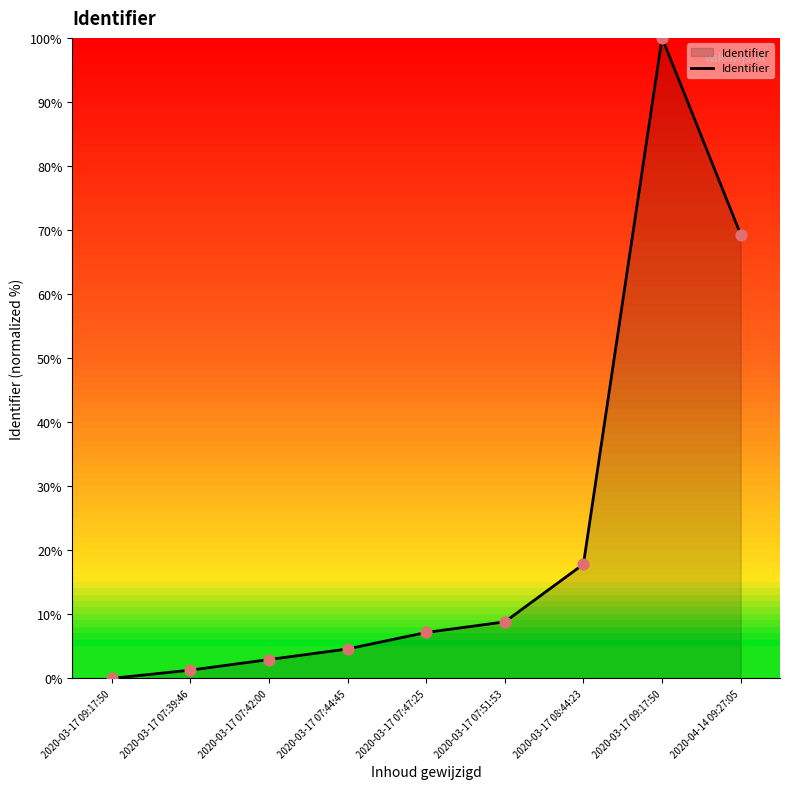

How many lines are shown in the chart?

1